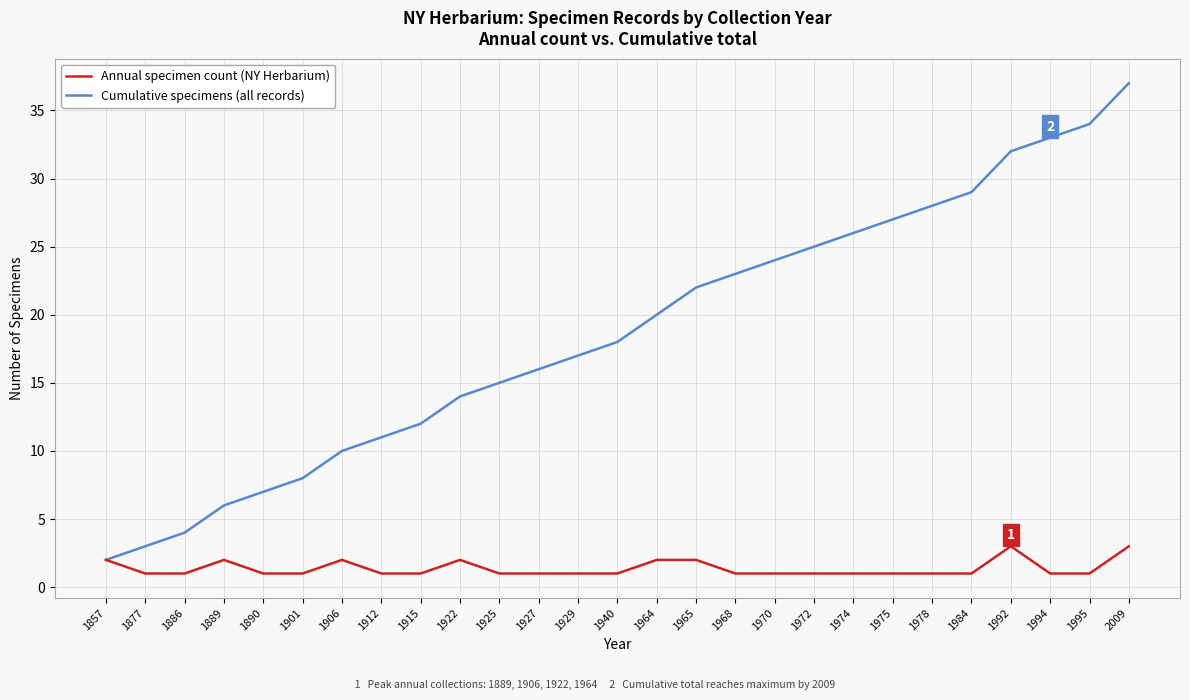

What value does the Annual specimen count (NY Herbarium) series have at 2009?

3